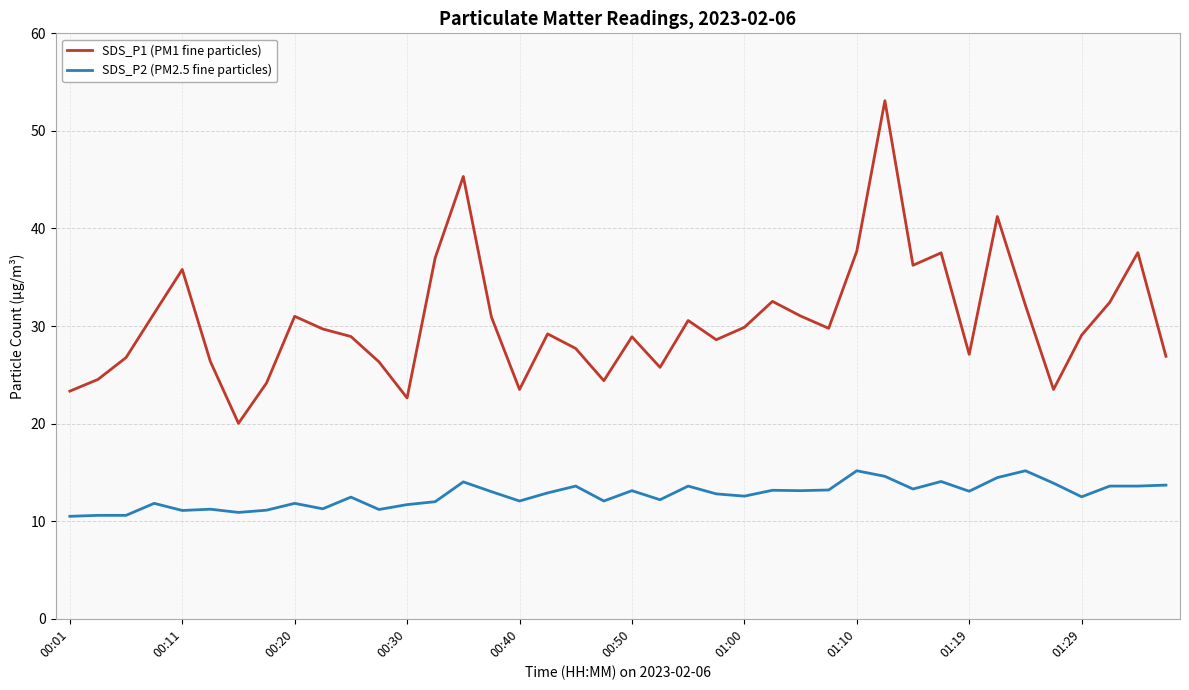

What is the difference between the maximum and minimum values in the SDS_P2 (PM2.5 fine particles) series?

4.7